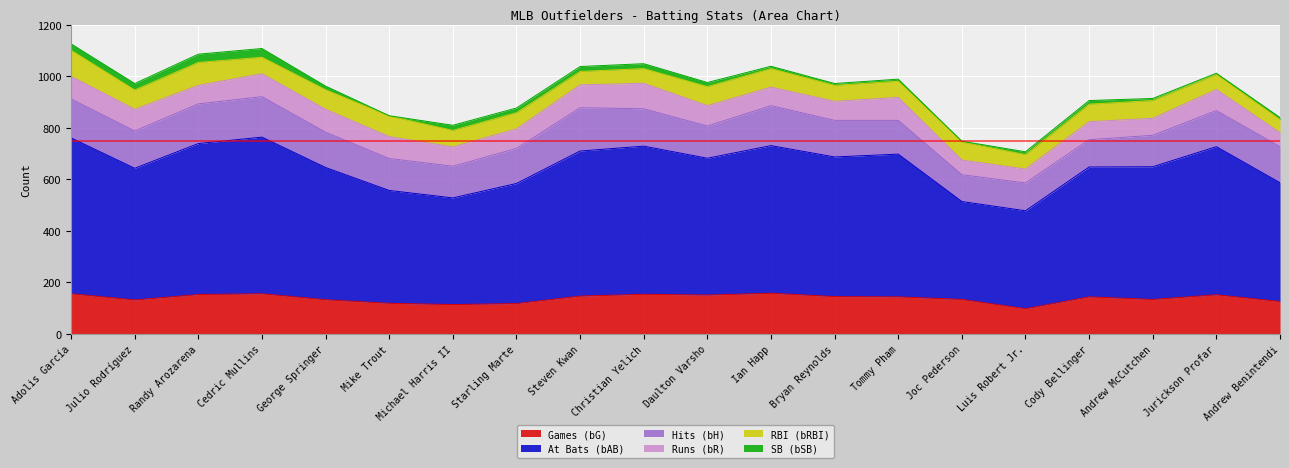

True or false: SB (bSB) and Games (bG) cross at least once.

False